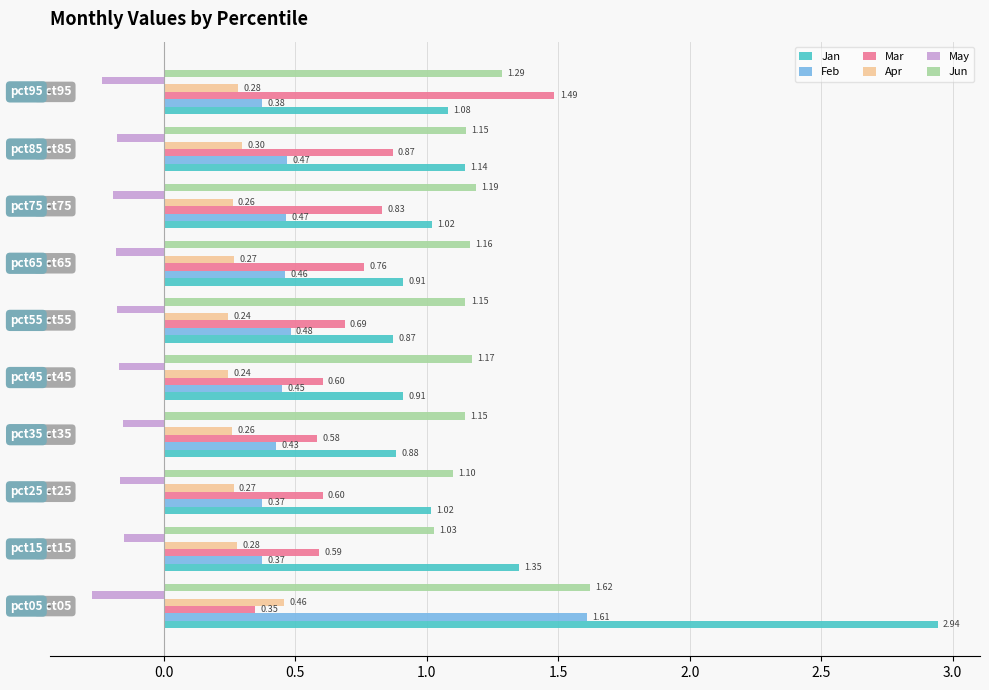

What is the minimum value for Mar?

0.3